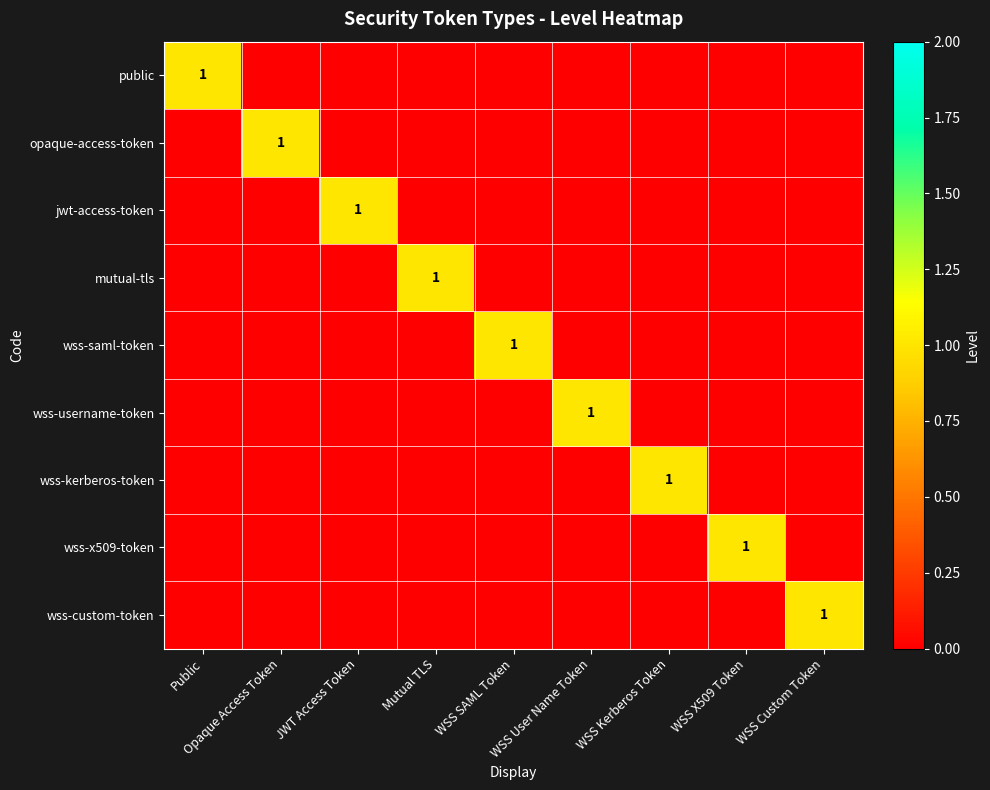

What is the sum of all wss-kerberos-token values?

1